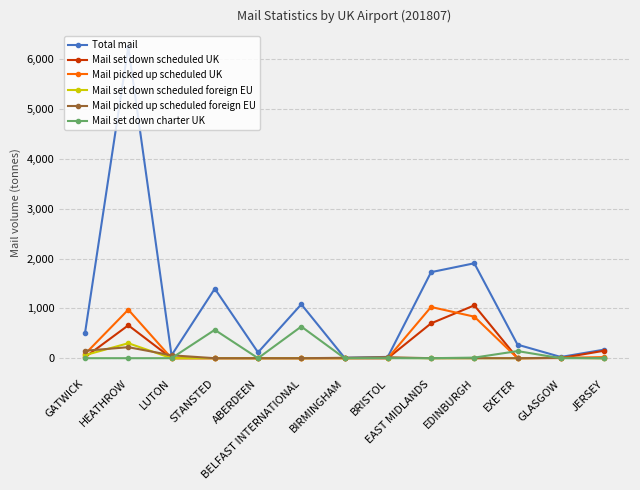

How many lines are shown in the chart?

6